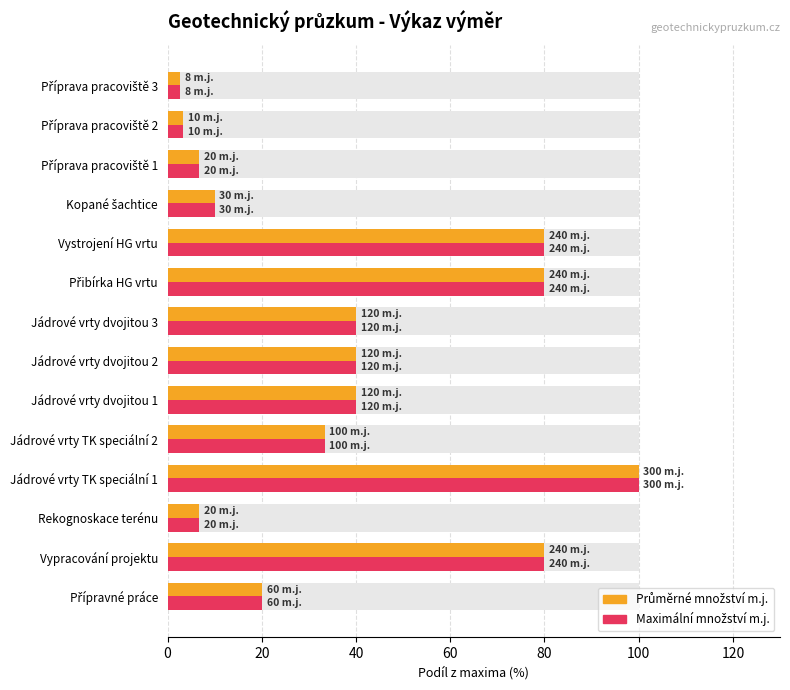

Is the value of Počet m.j. (prům.) at Vypracování projektu greater than the value of Počet m.j. (max.) at Přibírka HG vrtu?

No